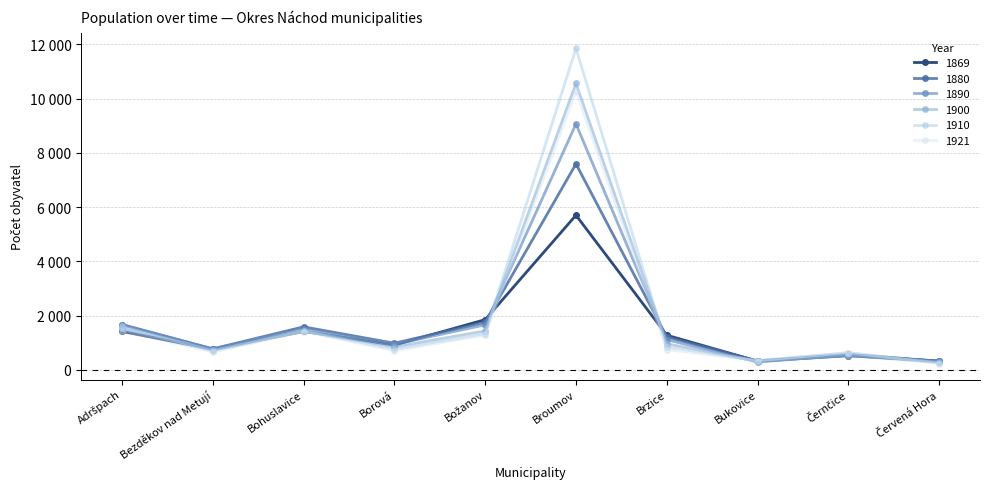

True or false: 1890 has more than 0 interior local peaks.

True